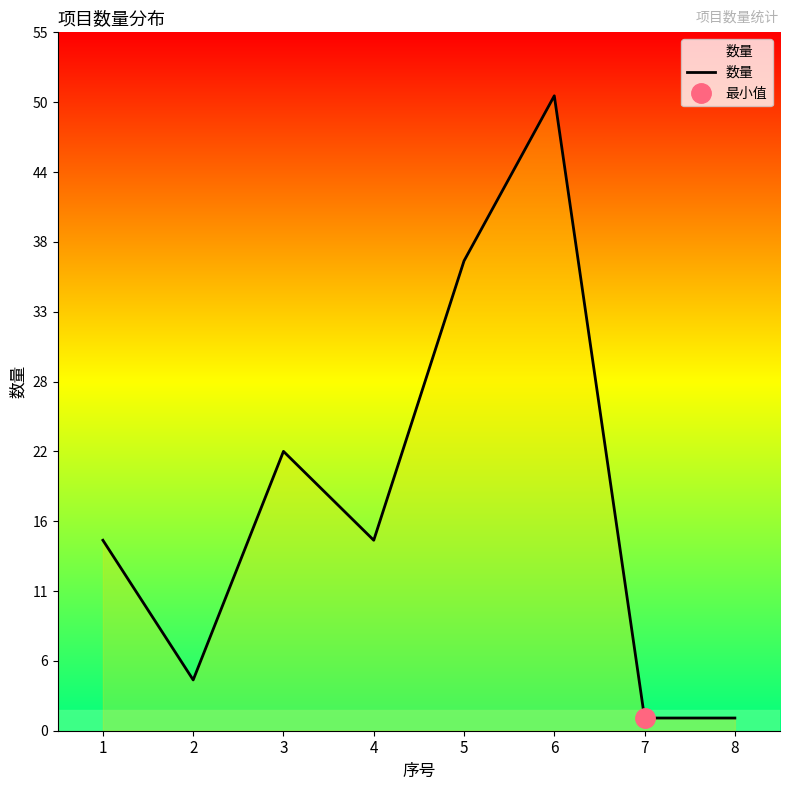

Reading left to right, what are all the values shown in this chart?

1=15	2=4	3=22	4=15	5=37	6=50	7=1	8=1